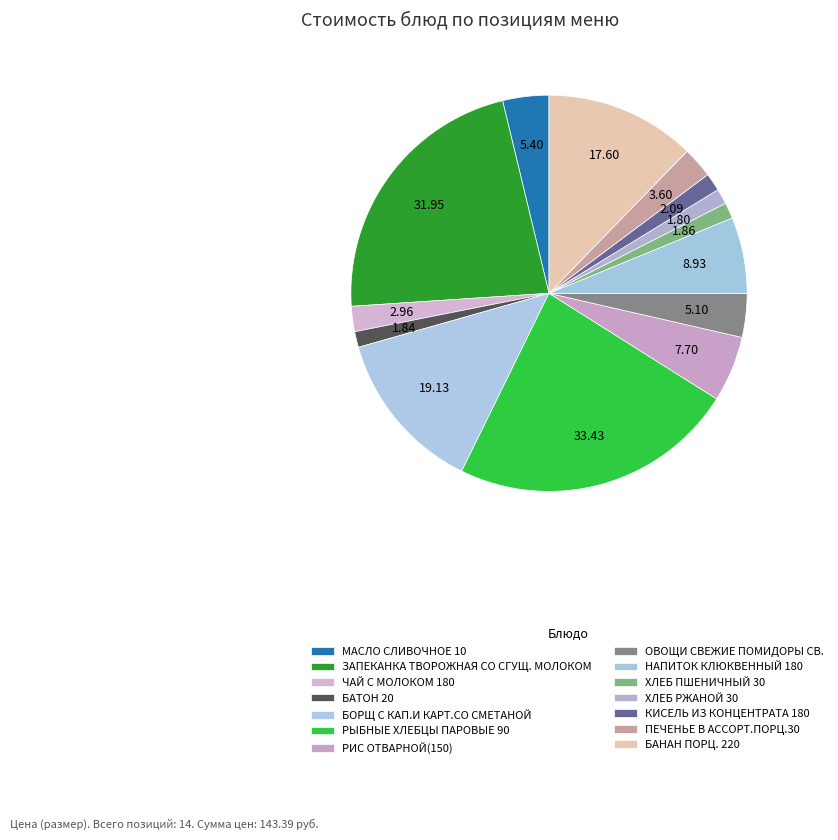

Count the number of slices in the pie.

14